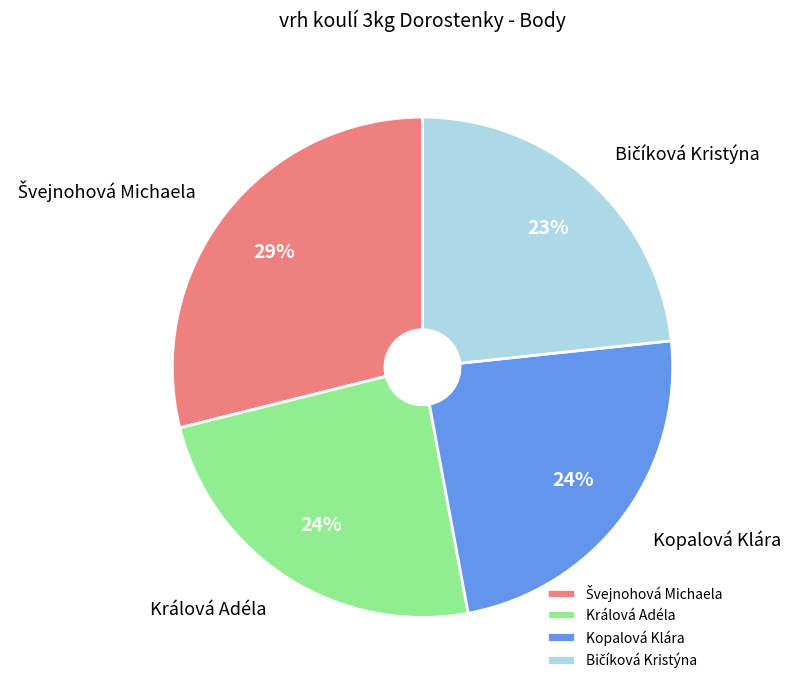

Count the number of slices in the pie.

4